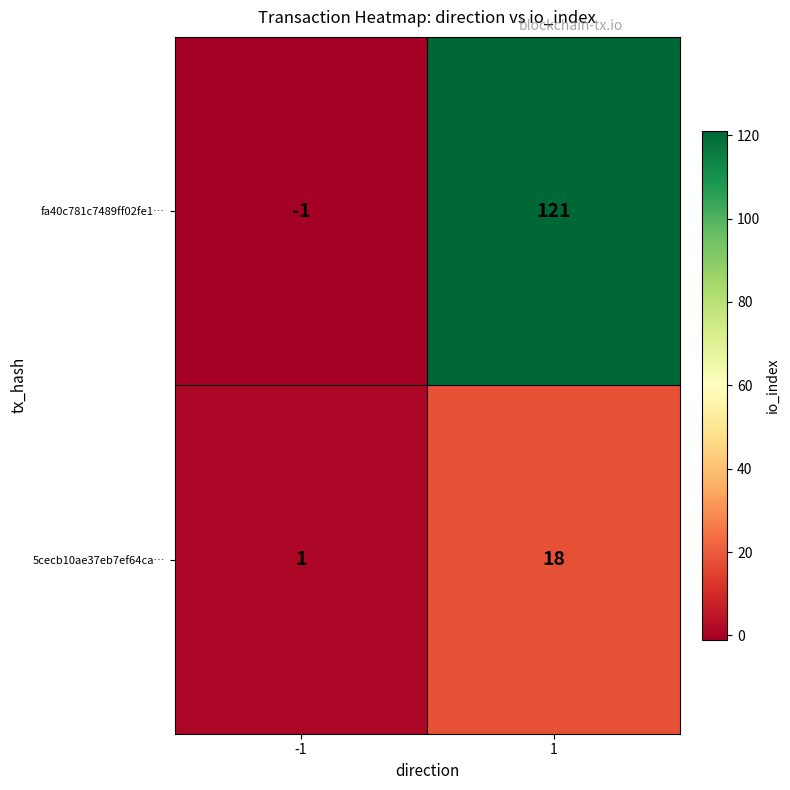

What value does the fa40c781c7489ff02fe1… series have at 1?

121